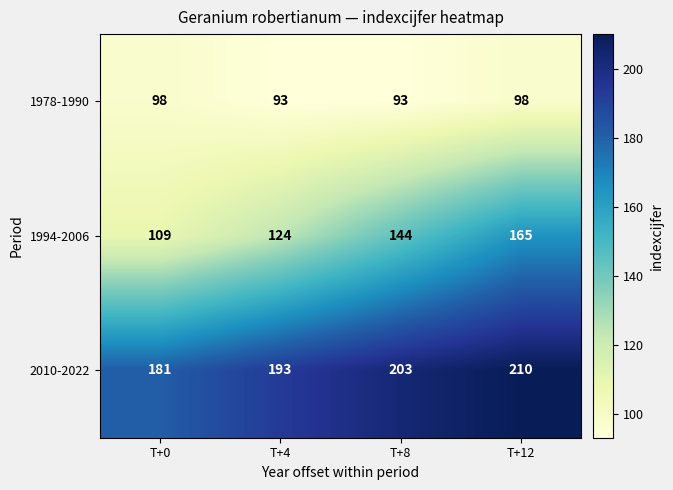

Rank the series by their maximum value, from highest to lowest.

2010-2022, 1994-2006, 1978-1990